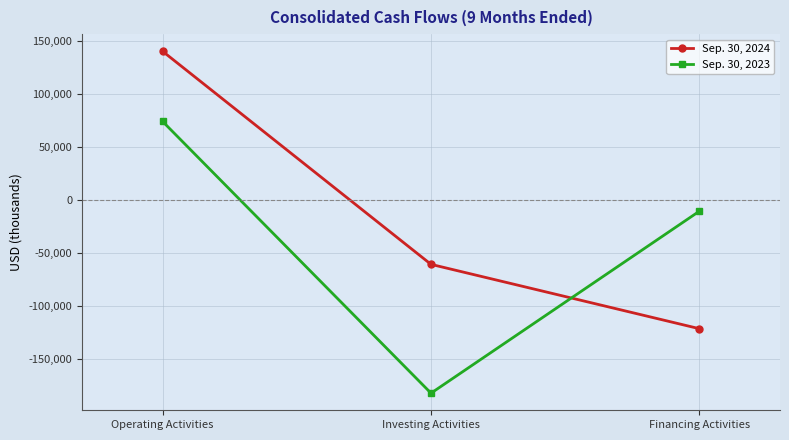

List the labels in order of Sep. 30, 2023 value, largest first.

Operating Activities, Financing Activities, Investing Activities